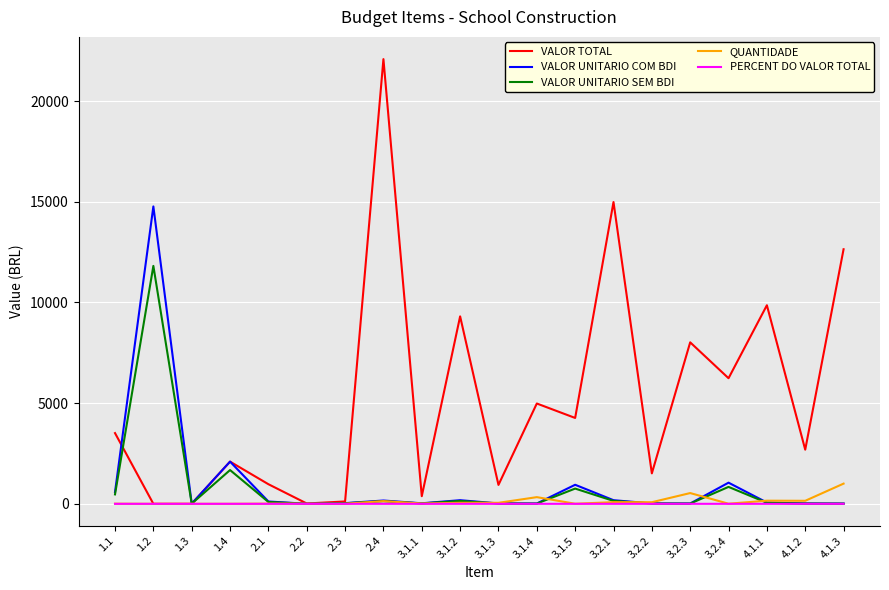

The value of VALOR TOTAL at 3.2.2 is 2429.0. True or false?

False